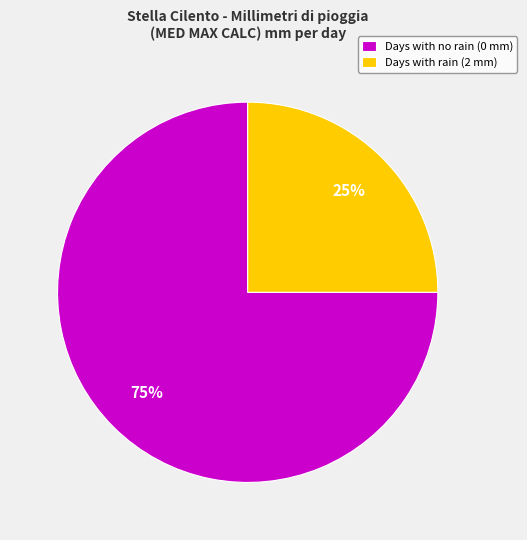

True or false: Days with no rain (0 mm) accounts for 88% of the total.

False